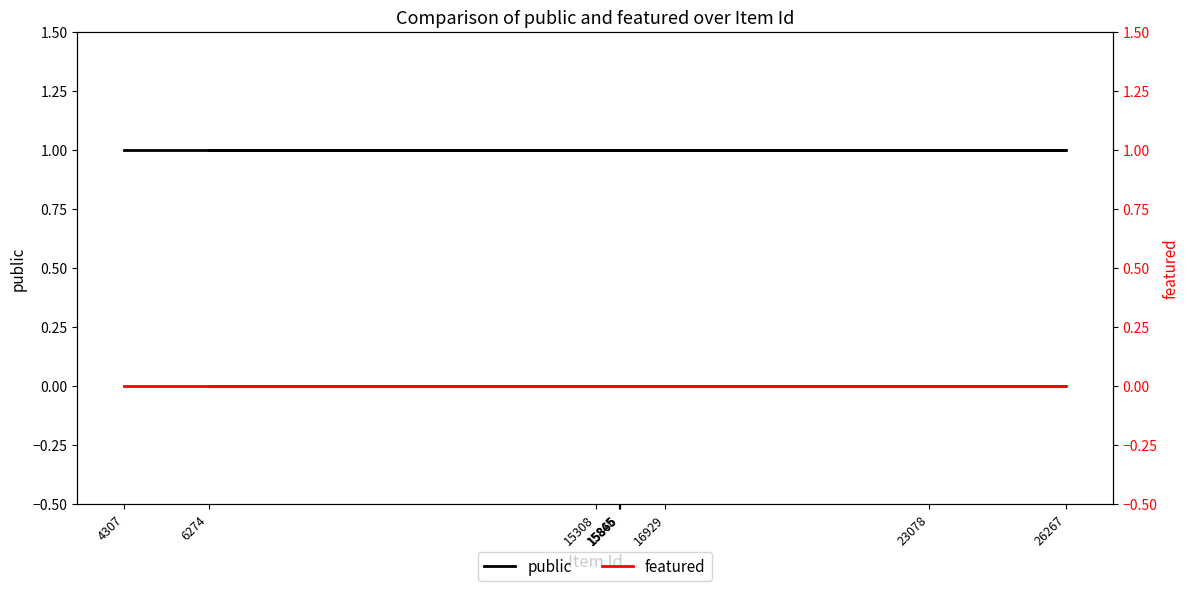

Rank the series by their maximum value, from highest to lowest.

public, featured